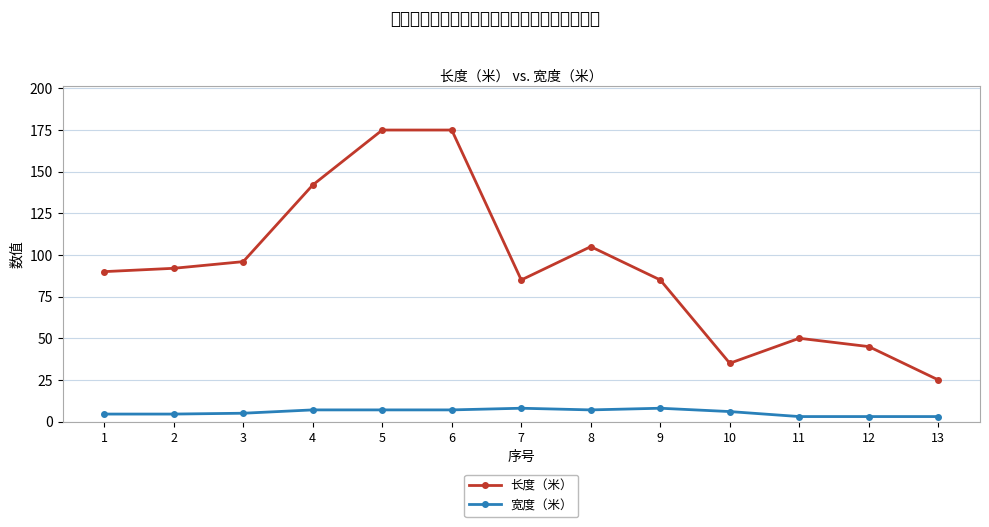

Where is the first local minimum for 长度（米）?

7